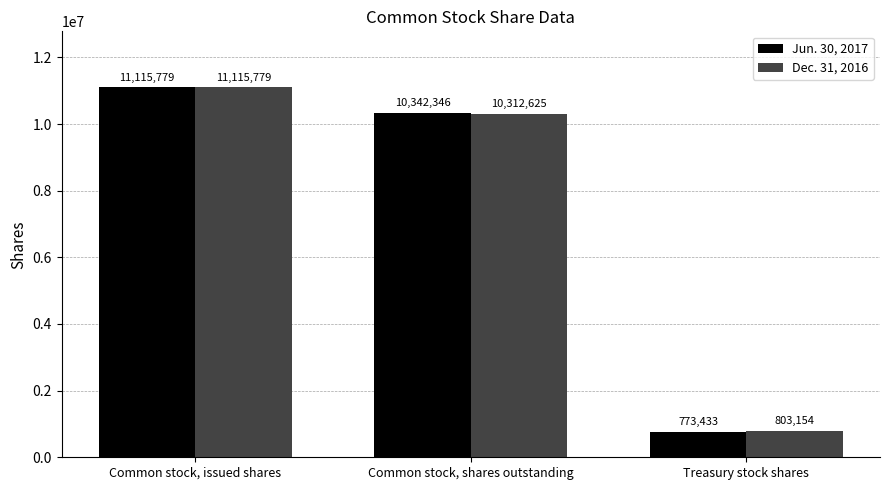

How many bars are there in each group?

2